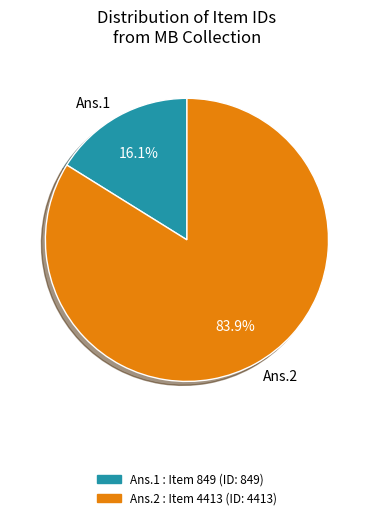

Which has a higher value, Ans.1 or Ans.2?

Ans.2